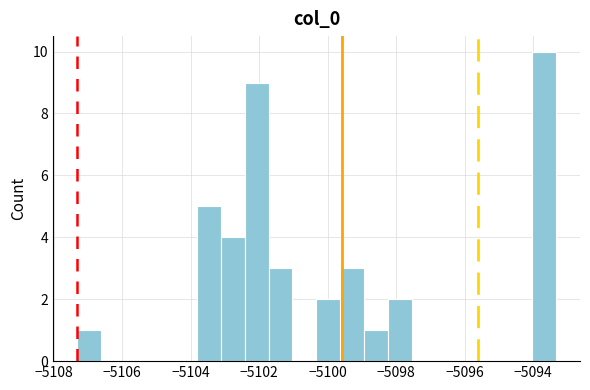

Read against the x-axis, roughly where is the centre of the tallest bar?

-5093.6